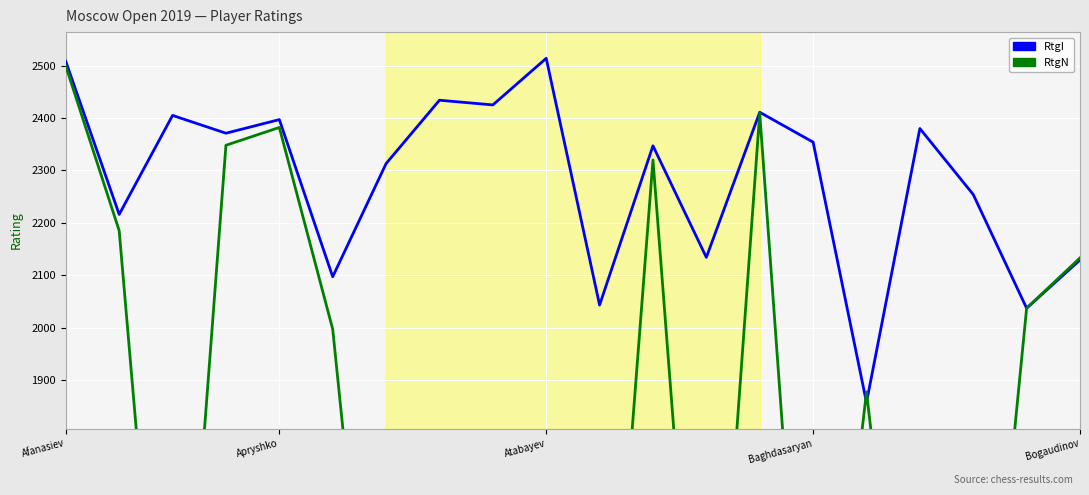

At which label does RtgN first exceed 1877?

Afanasiev